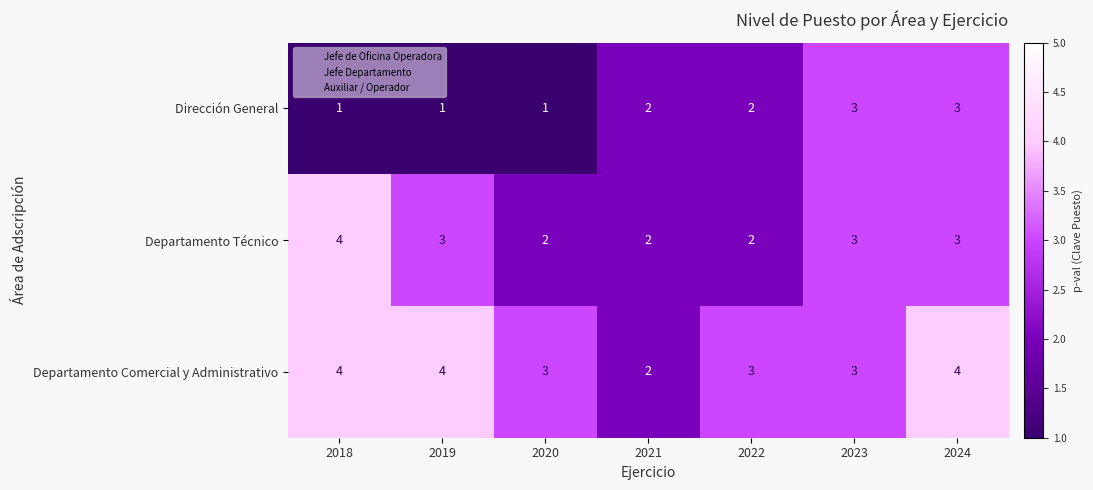

What is the smallest value displayed?

1